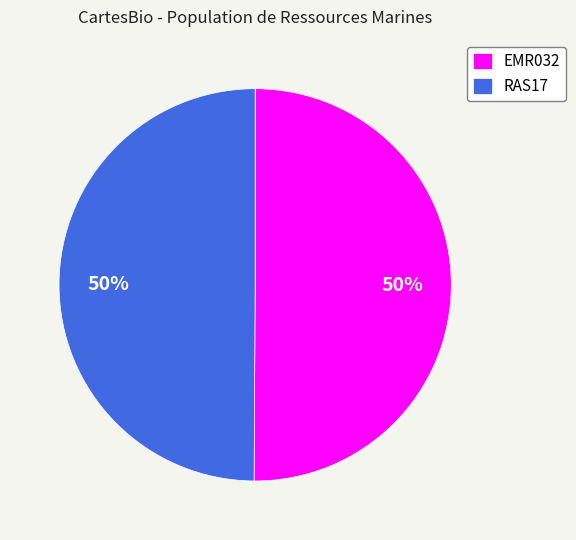

Is it true that RAS17 is 44% of the pie?

False